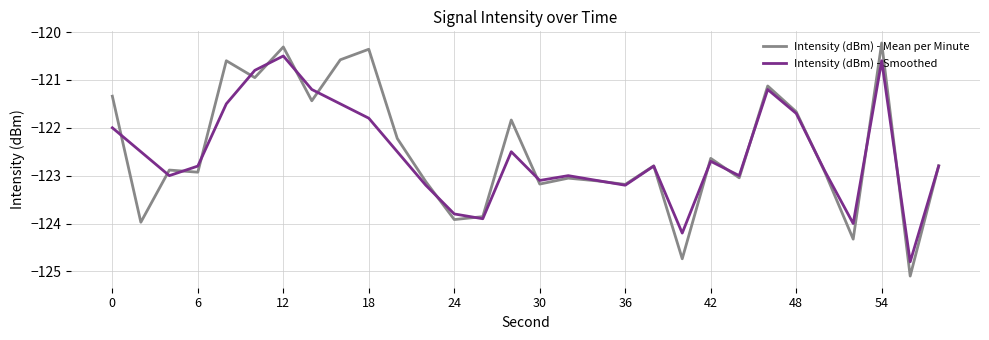

How many interior local peaks does the Intensity (dBm) - Mean per Minute series have?

10